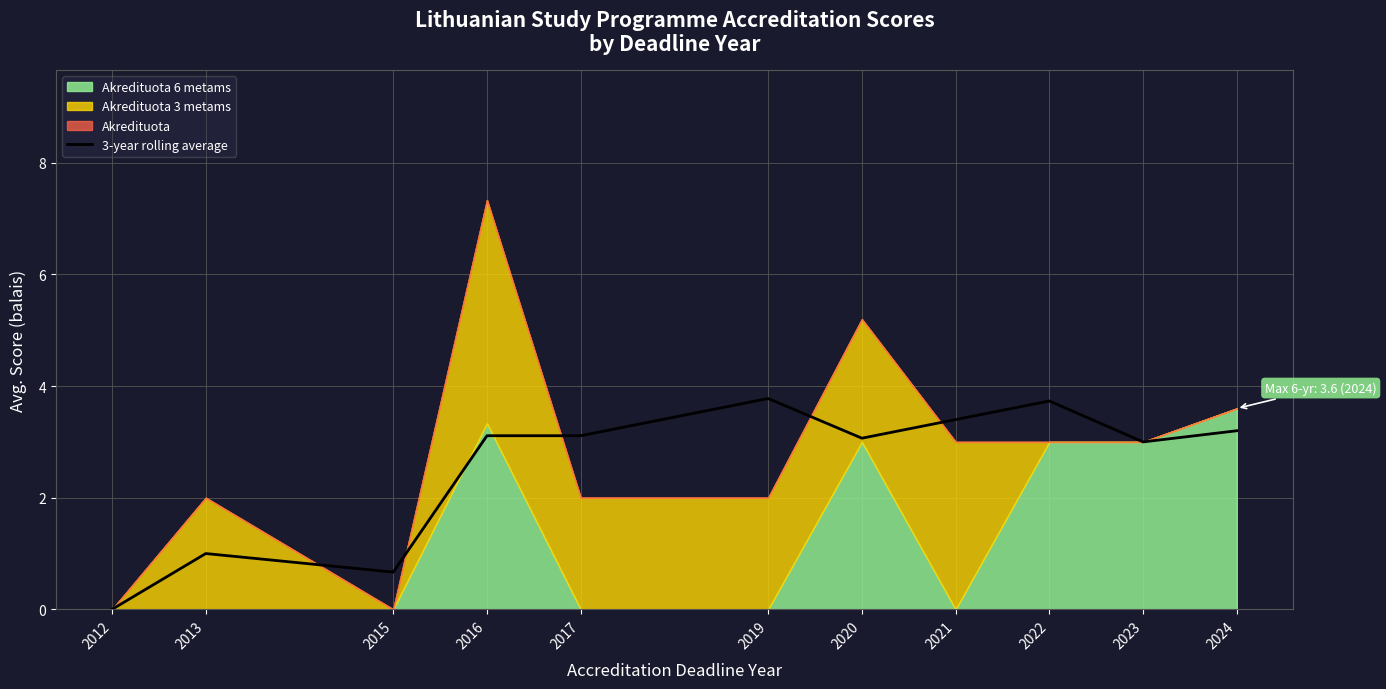

Reading left to right, transcribe all the data shown in this chart.

0.0	1.0	0.7	3.1	3.1	3.8	3.1	3.4	3.7	3.0	3.2